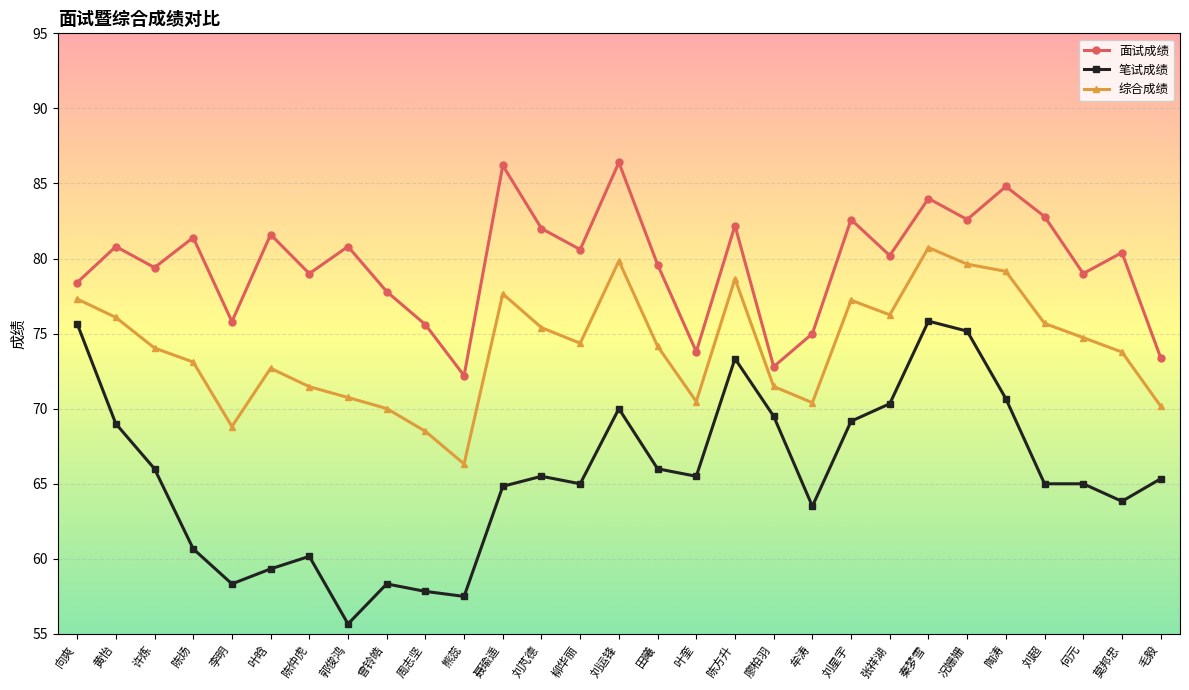

True or false: 笔试成绩 and 综合成绩 cross at least once.

False